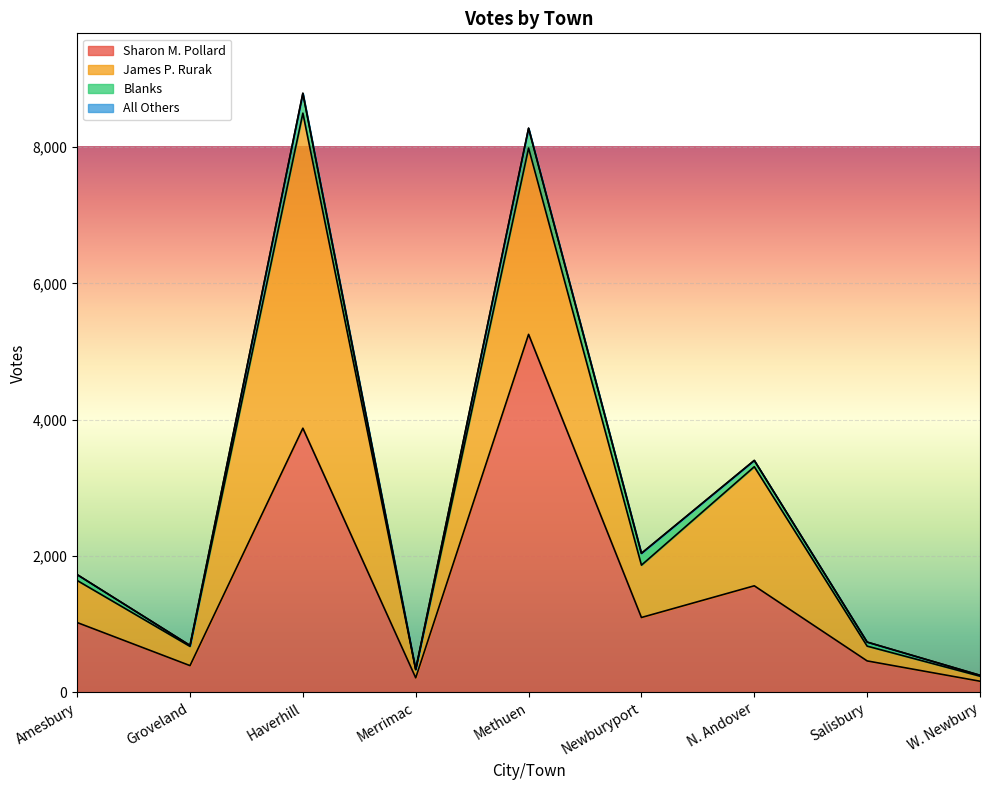

List the series in order of their peak value, lowest first.

All Others, Blanks, James P. Rurak, Sharon M. Pollard